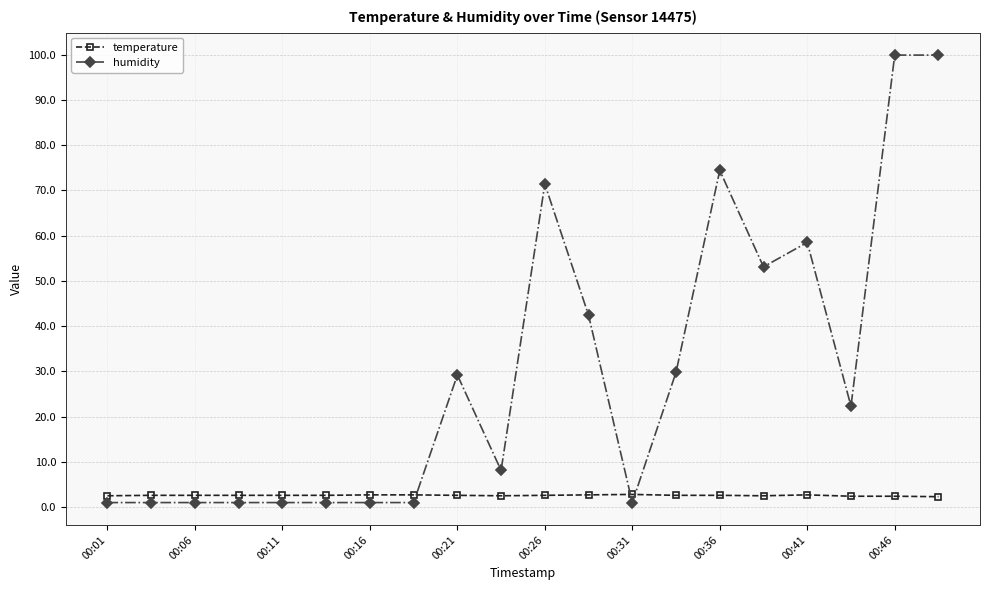

Which series ends up on top after the final intersection of temperature and humidity?

humidity